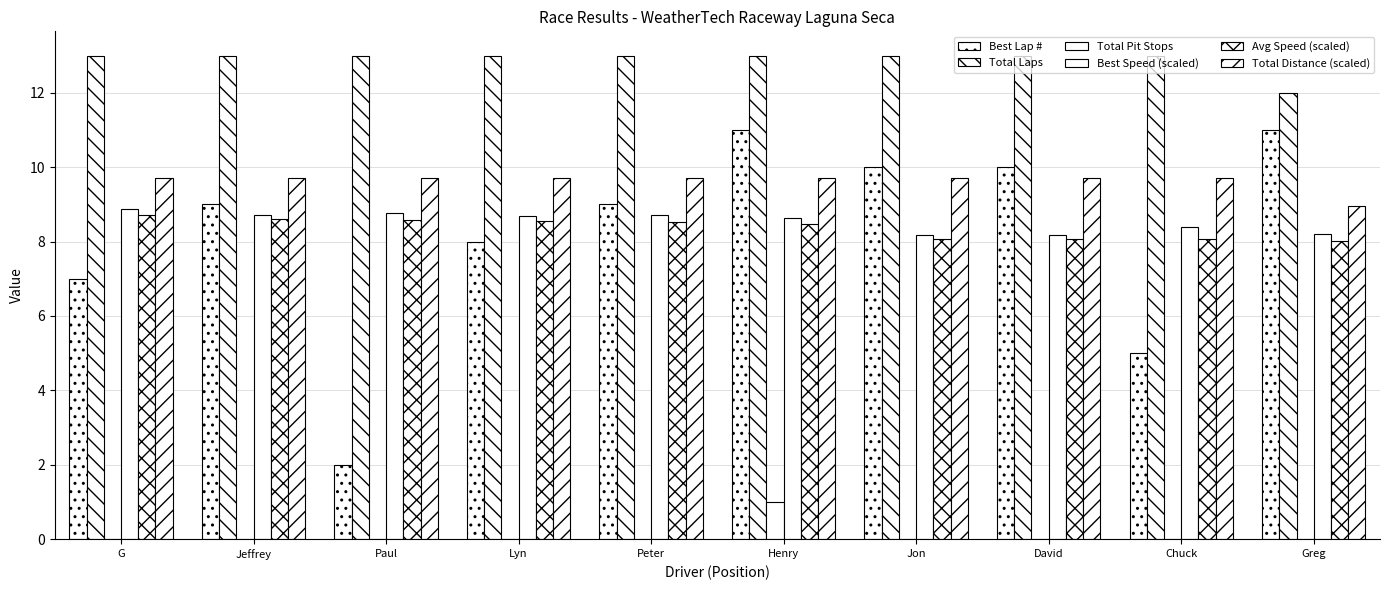

Are the bars horizontal?

No